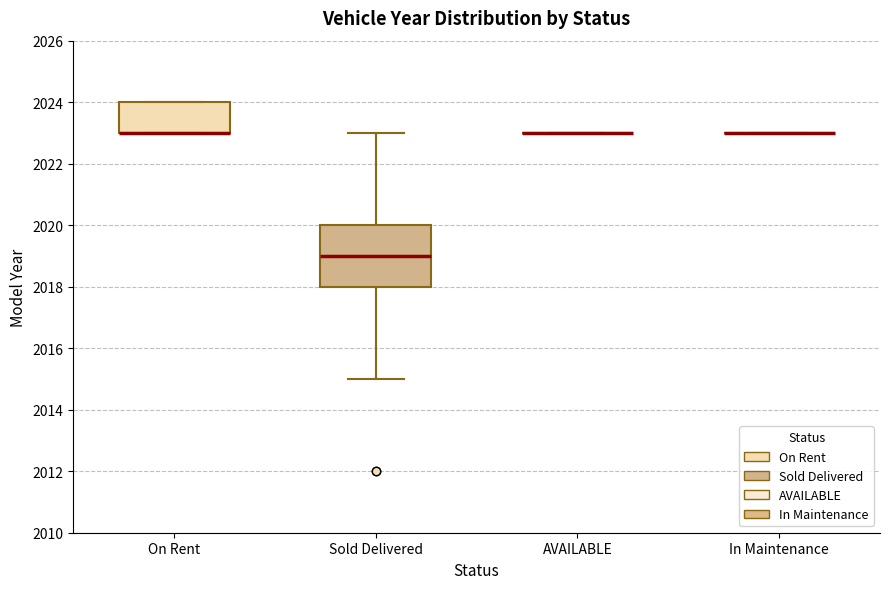

Which box is the tallest, from its lower edge to its upper edge?

Sold Delivered